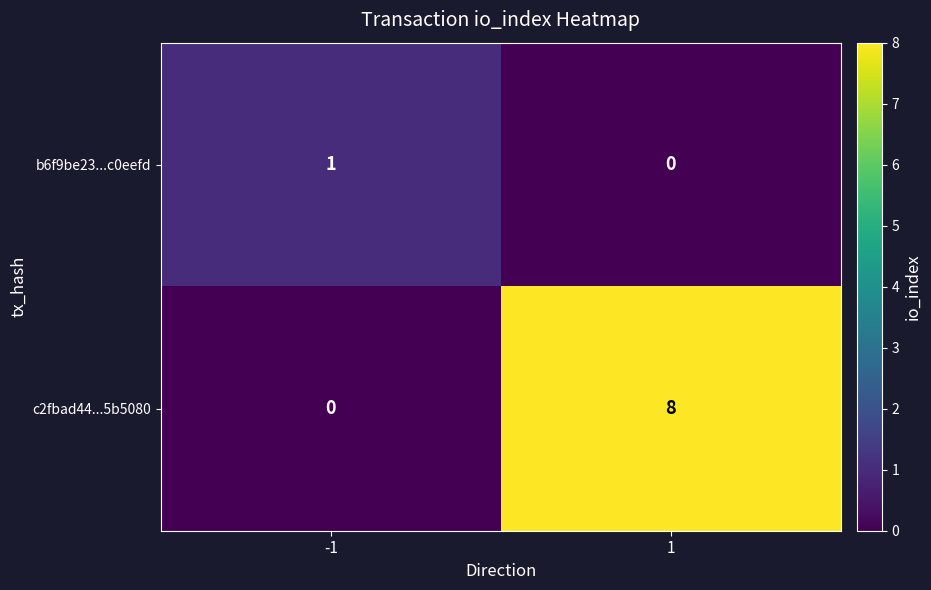

What value does the c2fbad44...5b5080 series have at 1?

8